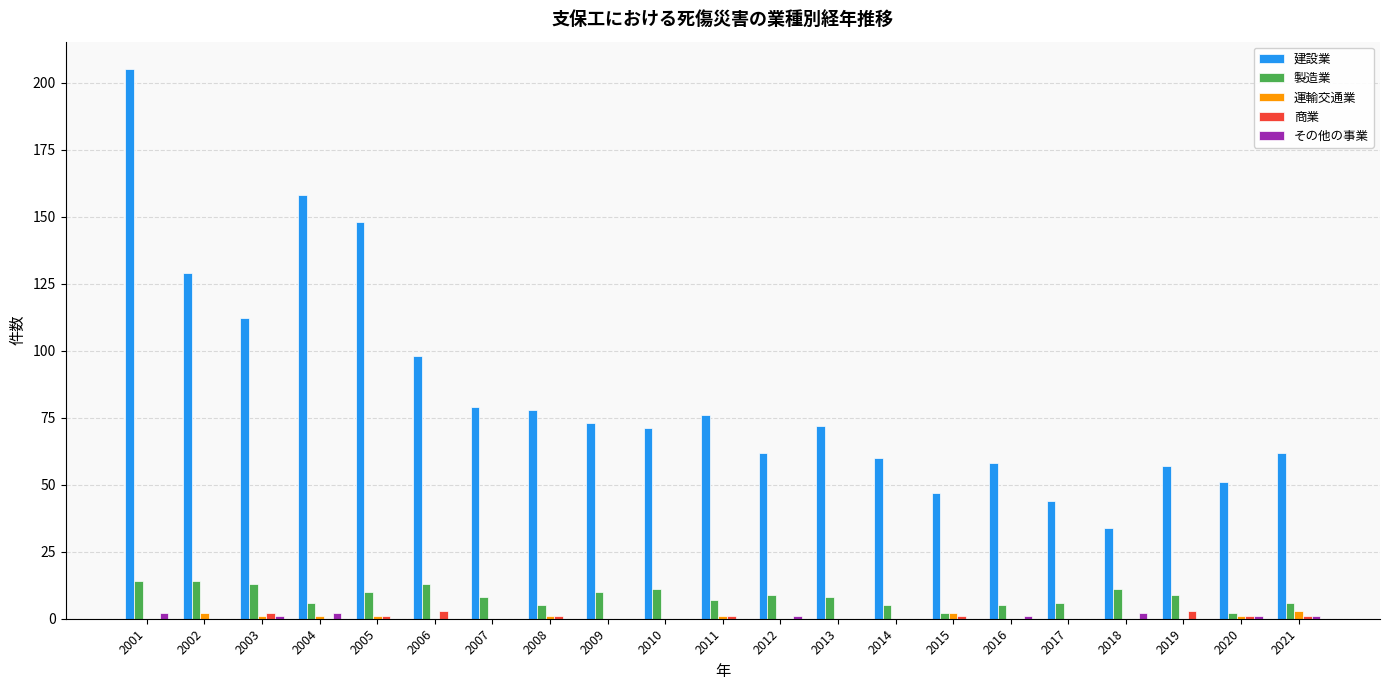

Between 2011 and 2017, which series saw the biggest shift?

建設業